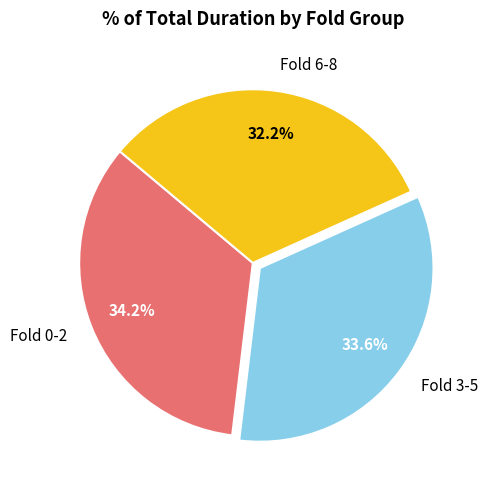

Rank the categories by value from lowest to highest.

Fold 6-8, Fold 3-5, Fold 0-2